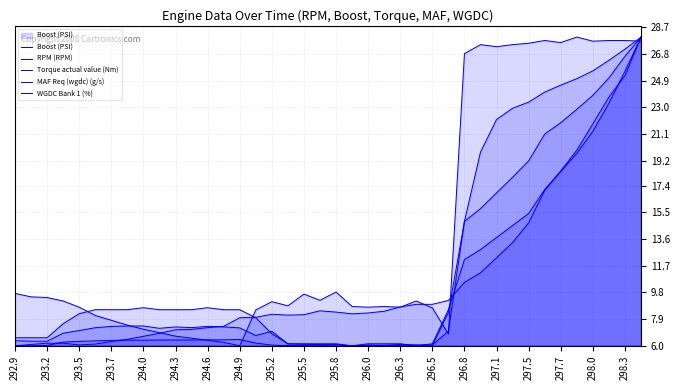

How many values in the Torque actual value (Nm) series exceed 7?

25